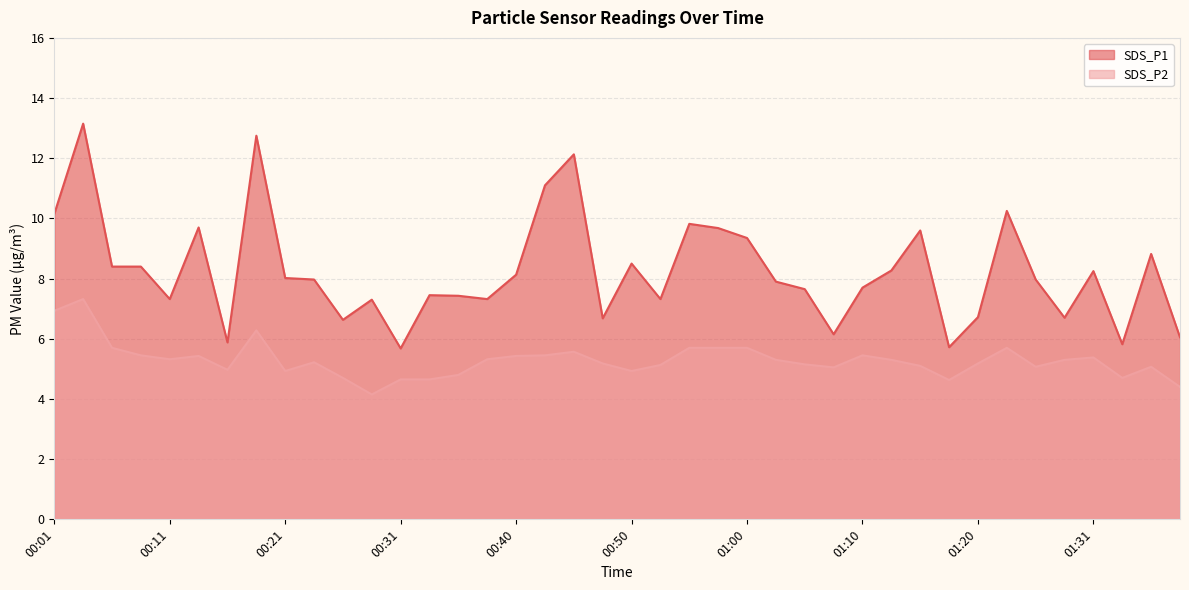

How many distinct data groups are displayed?

2